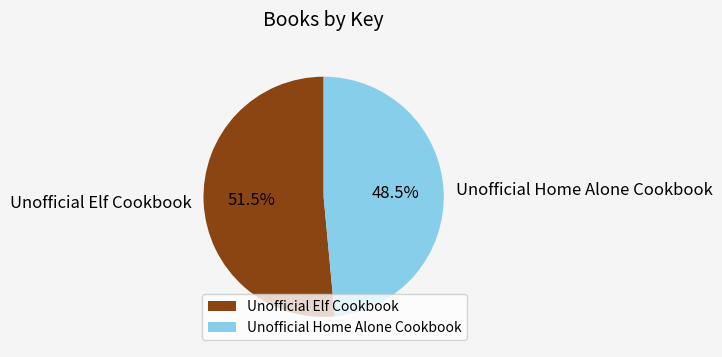

Which has a higher value, Unofficial Home Alone Cookbook or Unofficial Elf Cookbook?

Unofficial Elf Cookbook